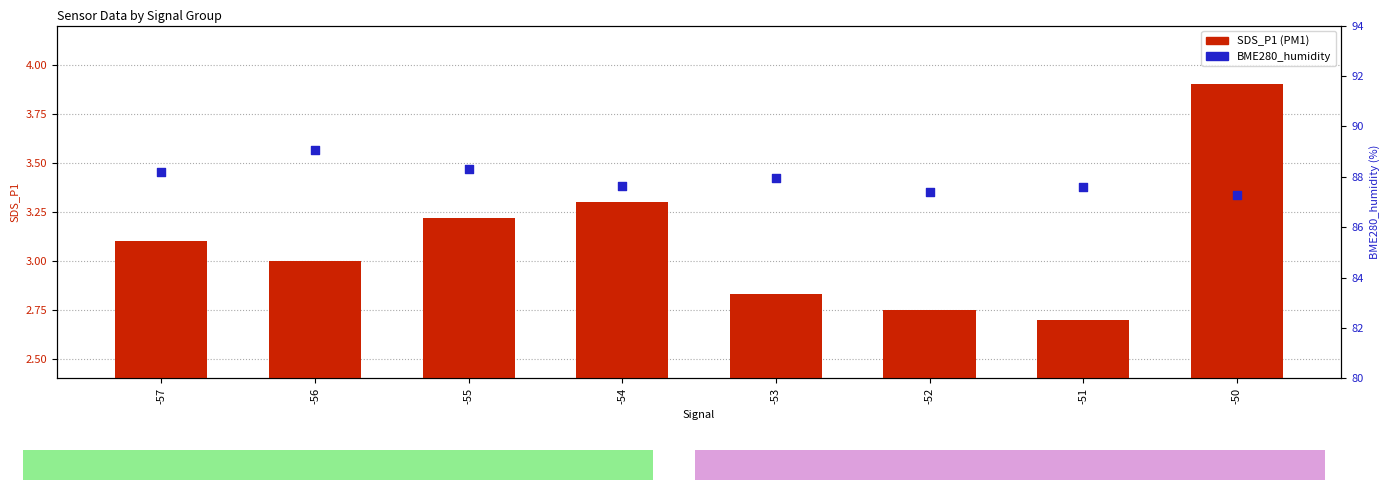

What are all the series names shown in the legend?

SDS_P1 (PM1), BME280_humidity